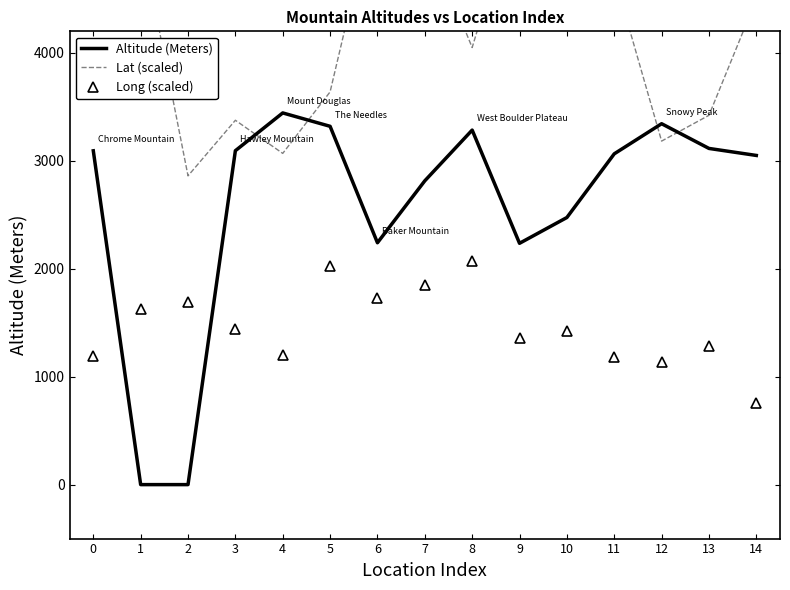

List the series in order of their peak value, lowest first.

Long (scaled), Altitude (Meters), Lat (scaled)